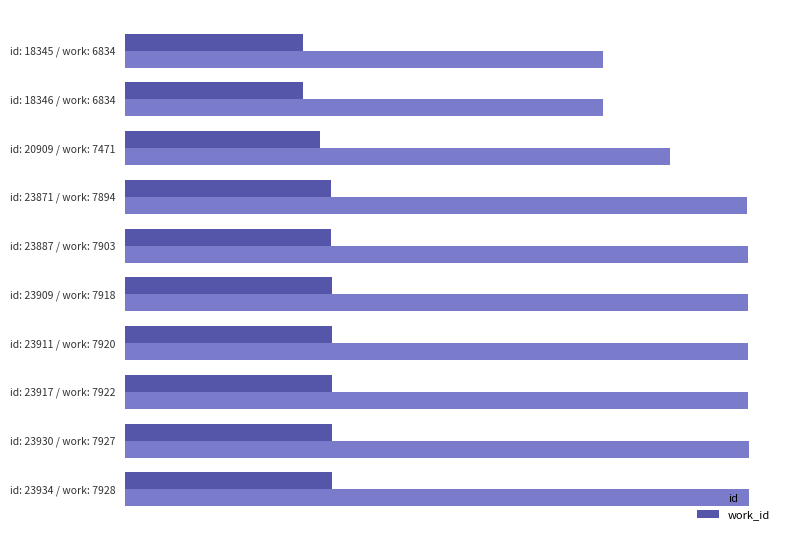

Rank the series by their average value, from highest to lowest.

id, work_id